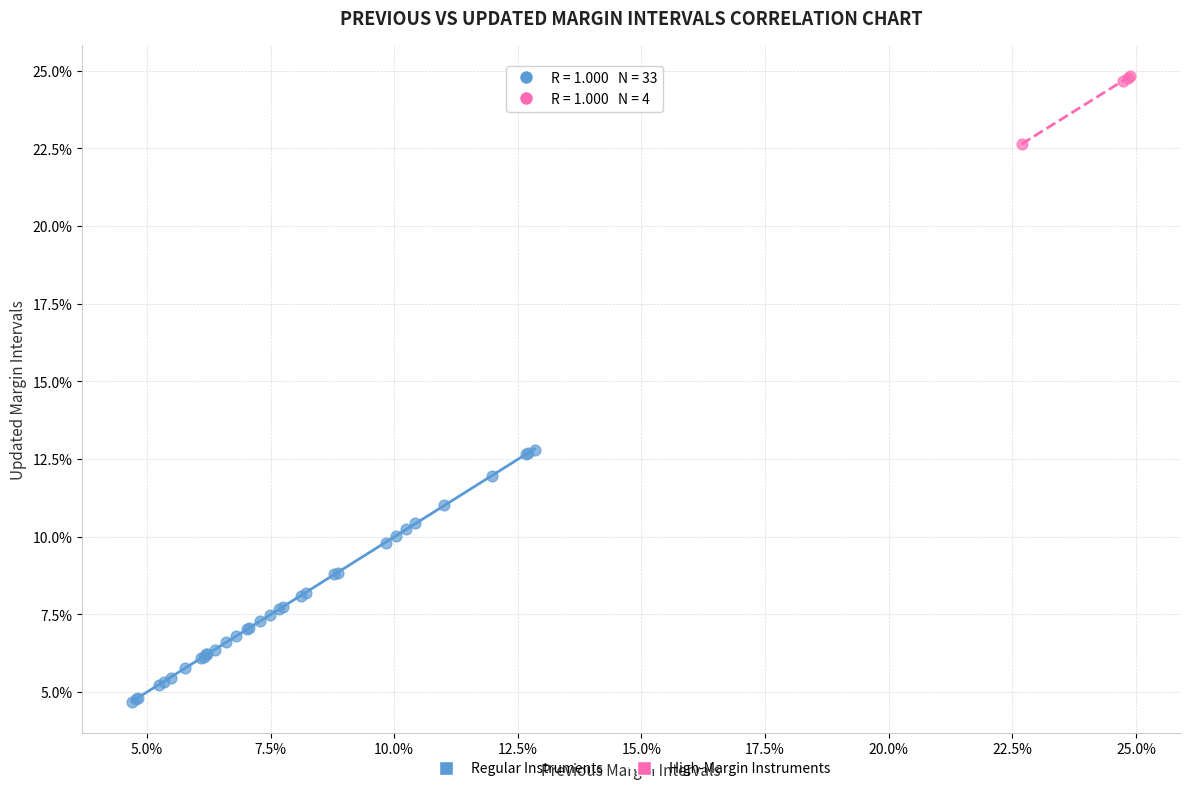

Which series has the largest Y range (max minus min)?

Regular Instruments